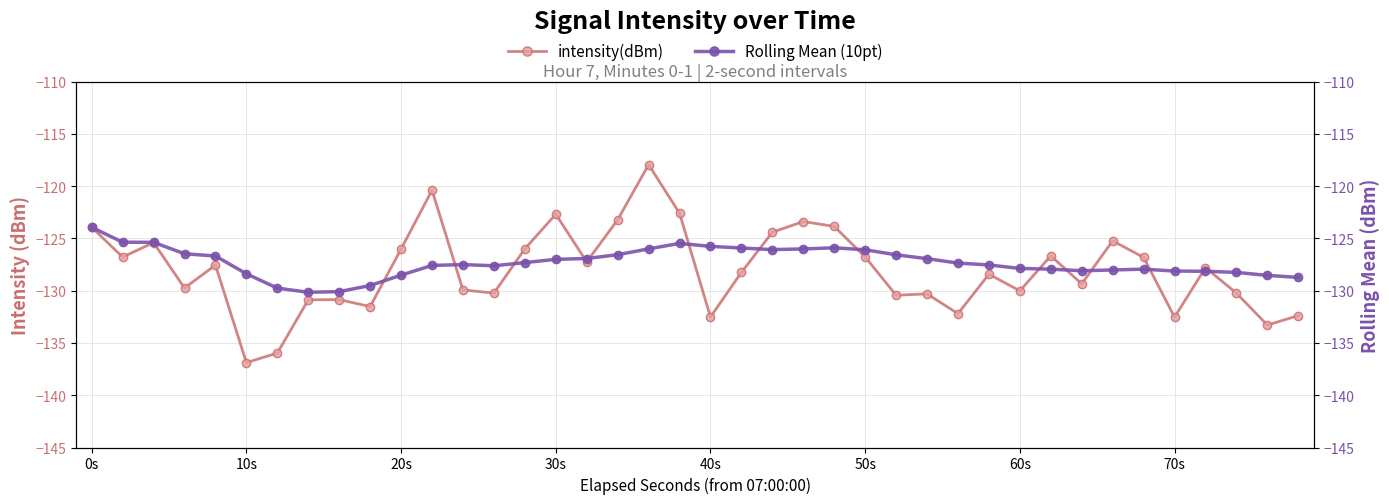

The intensity(dBm) series shows -36.2 at 14. True or false?

False